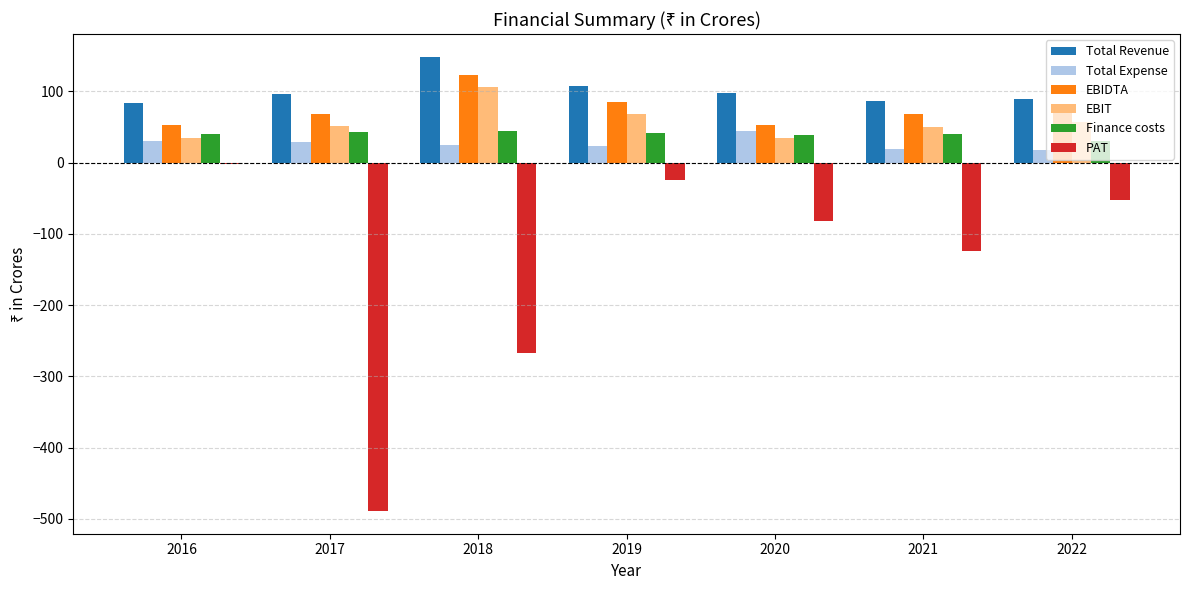

How many distinct data groups are displayed?

6